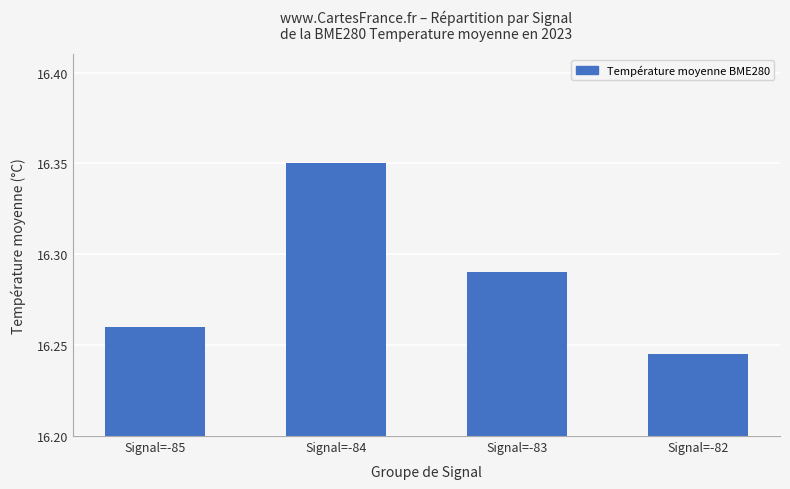

True or false: the data shows 7.0 at Signal=-84.

False